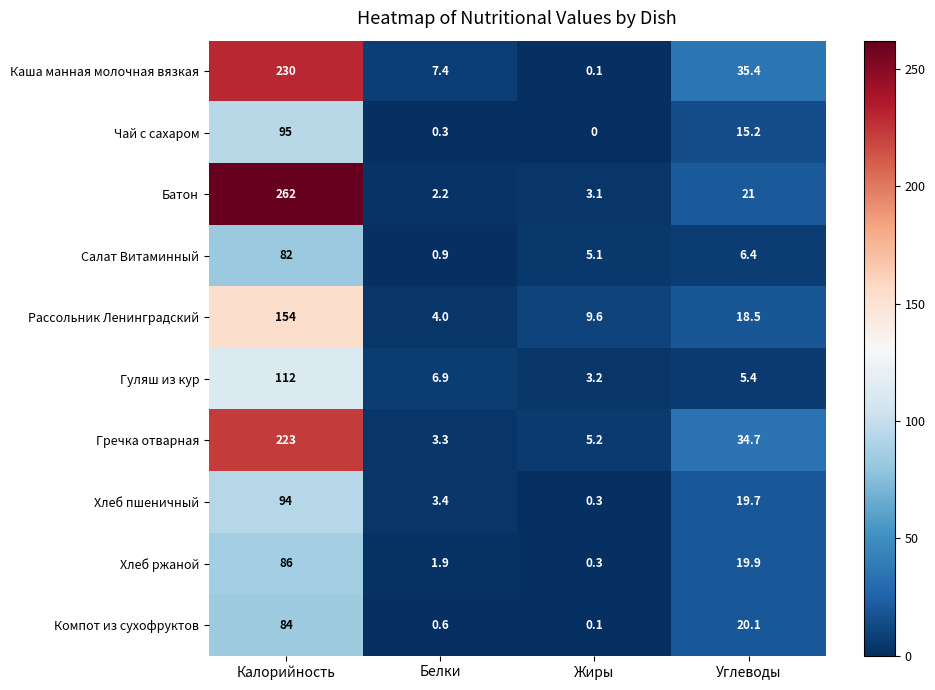

Read the Чай с сахаром value at Углеводы.

15.2